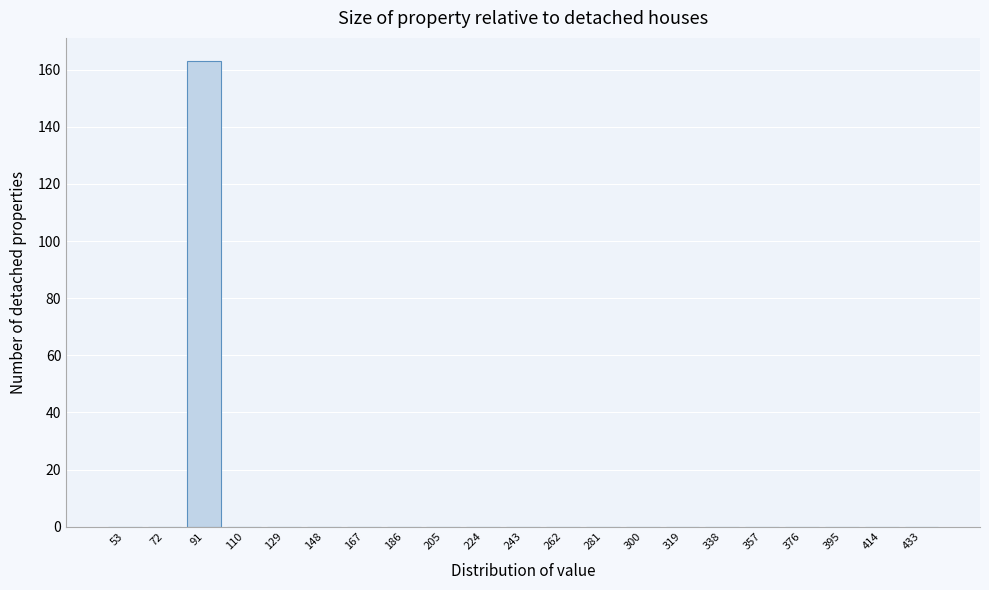

Reading left to right, list all the values displayed in this chart.

53=0	72=0	91=163	110=0	129=0	148=0	167=0	186=0	205=0	224=0	243=0	262=0	281=0	300=0	319=0	338=0	357=0	376=0	395=0	414=0	433=0